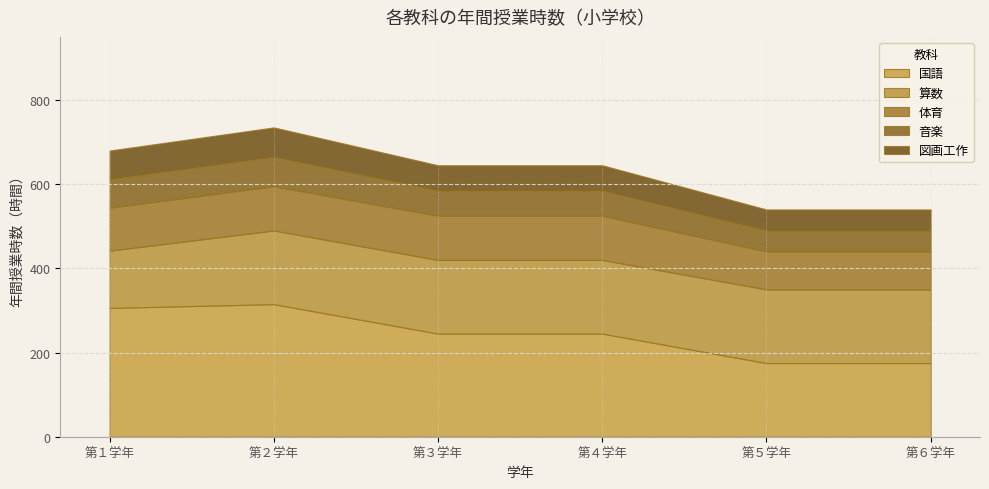

Which category has the lowest value in the 図画工作 series?

第５学年